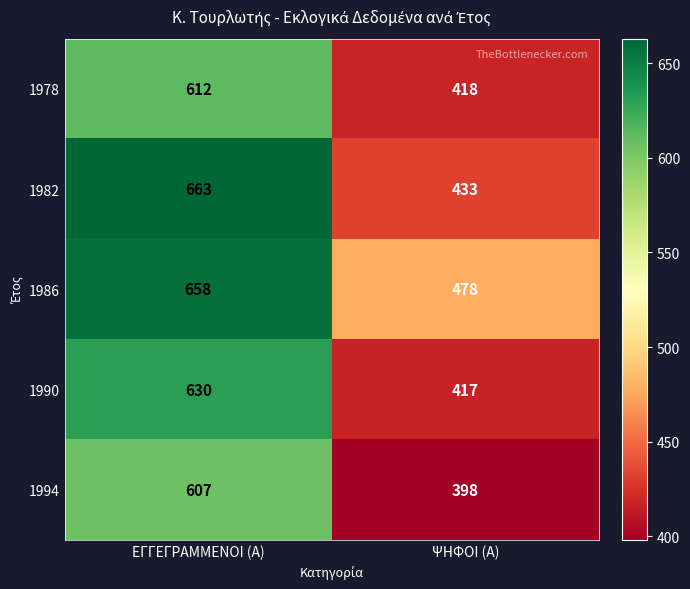

What is the greatest value displayed?

663